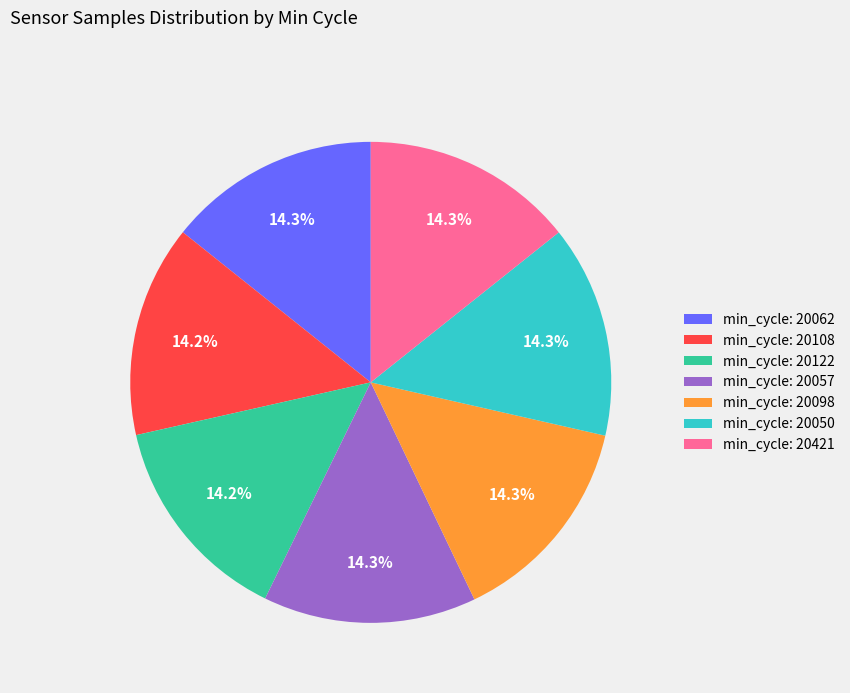

How much of the chart is everything except min_cycle: 20122?

85.8%